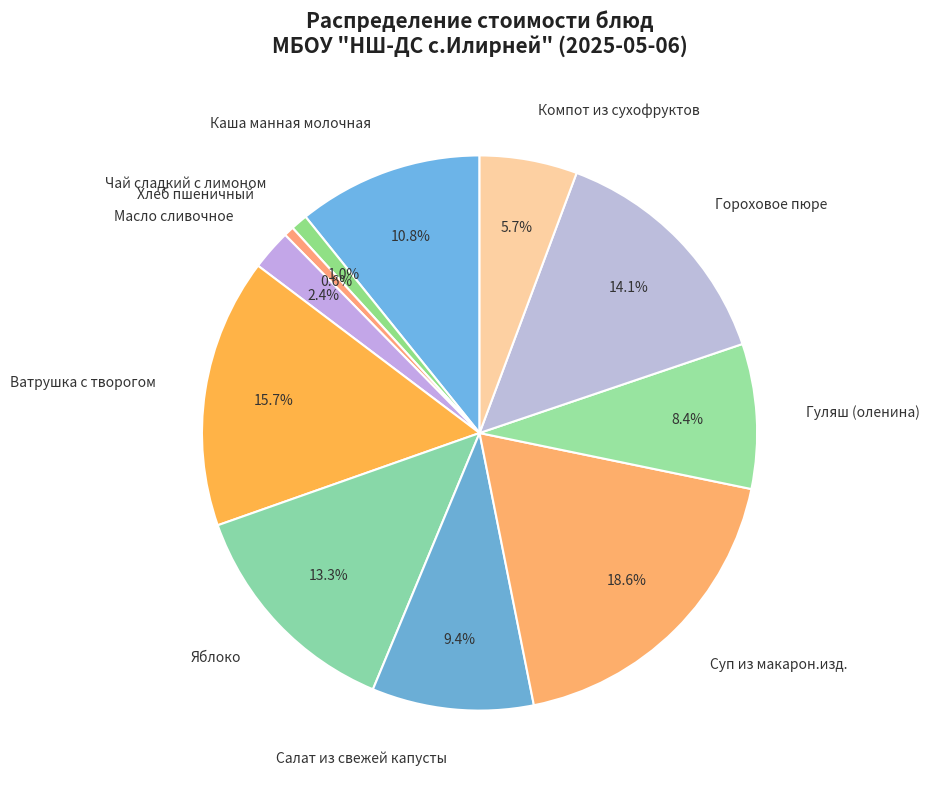

True or false: Ватрушка с творогом accounts for 16% of the total.

True